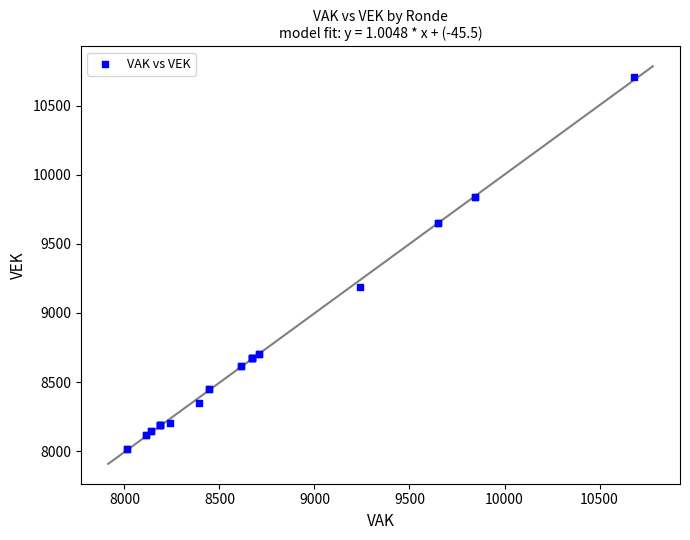

What Y value in the scatter plot is closest to 9362?

9187